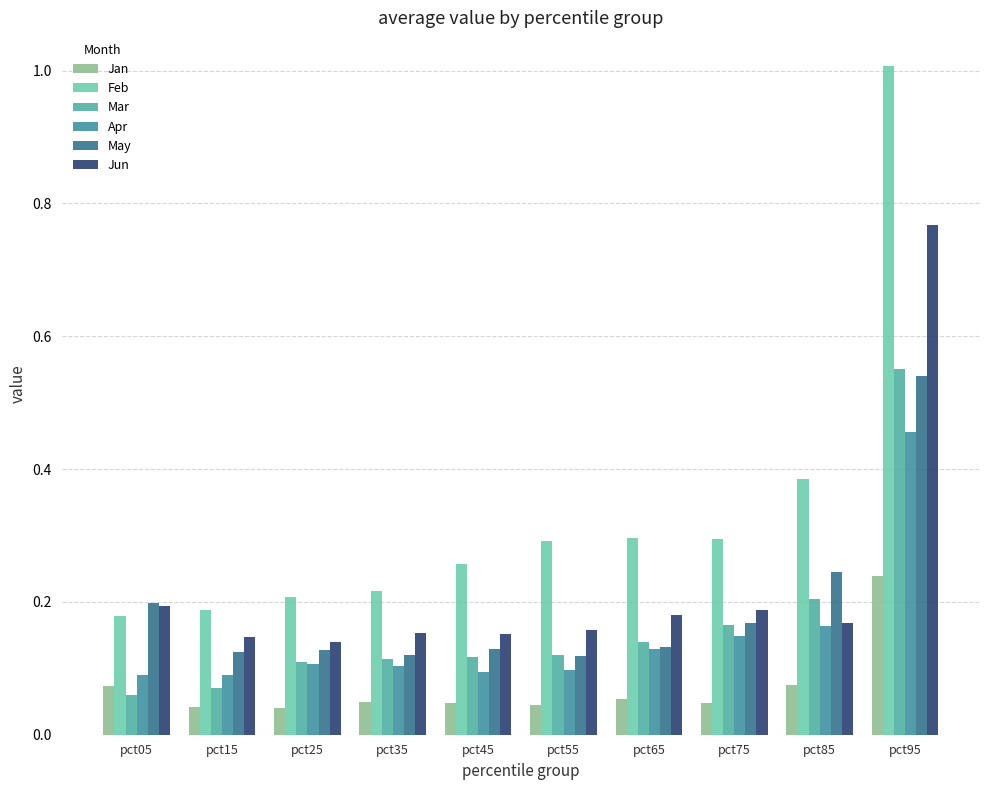

The value of Feb at pct25 is 0.4. True or false?

False